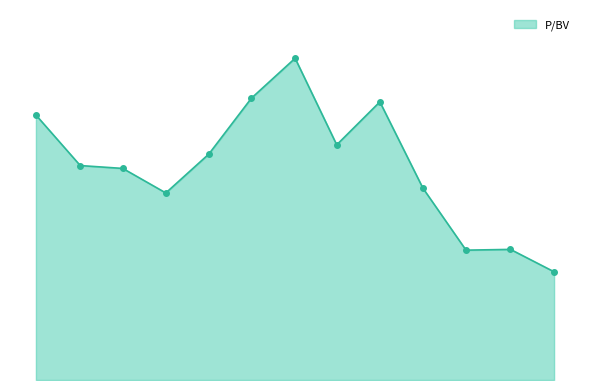

What is the label of the 9th point from the right?

2017-03-20